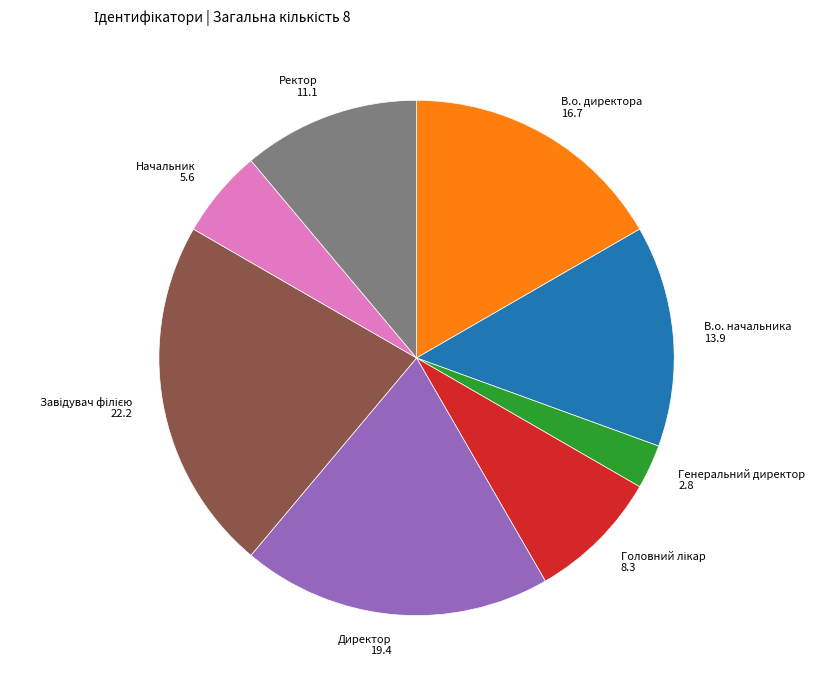

The Генеральний директор slice represents 11% of the pie. True or false?

False